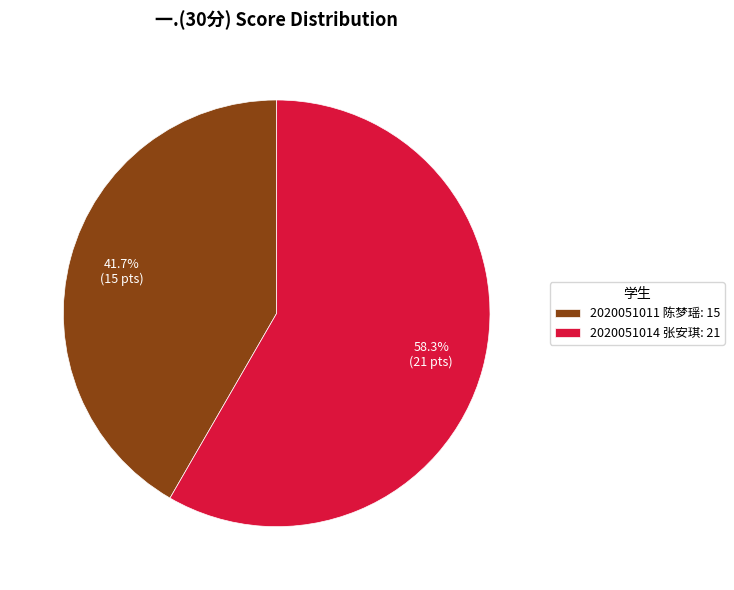

What portion of the pie excludes 2020051014 张安琪?

41.7%